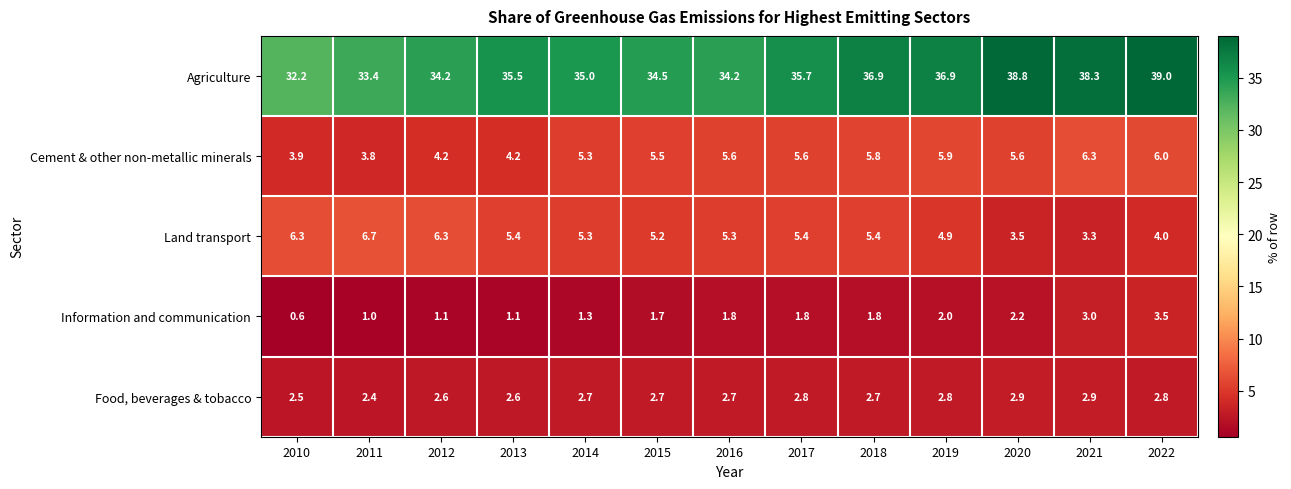

Which label corresponds to the smallest value in the chart?

2010